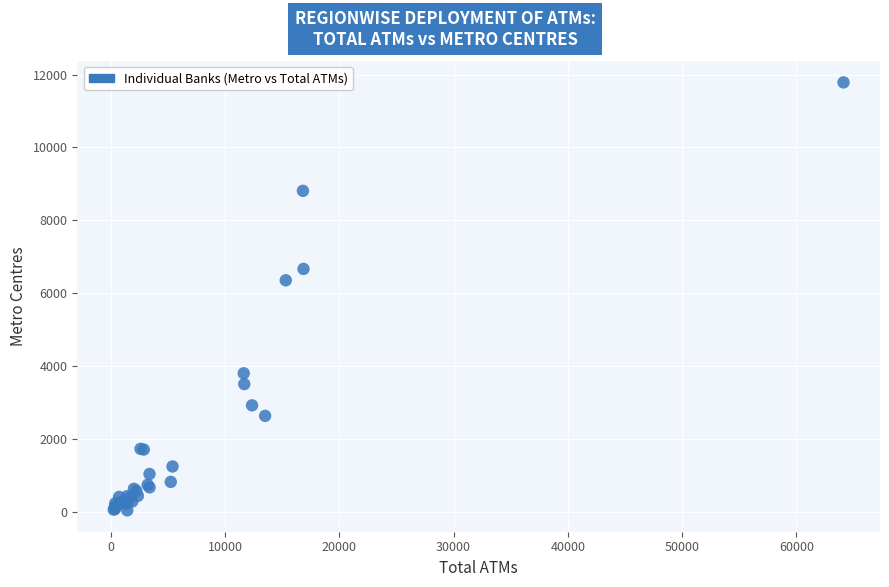

What Y value in the scatter plot is closest to 5914?

6355